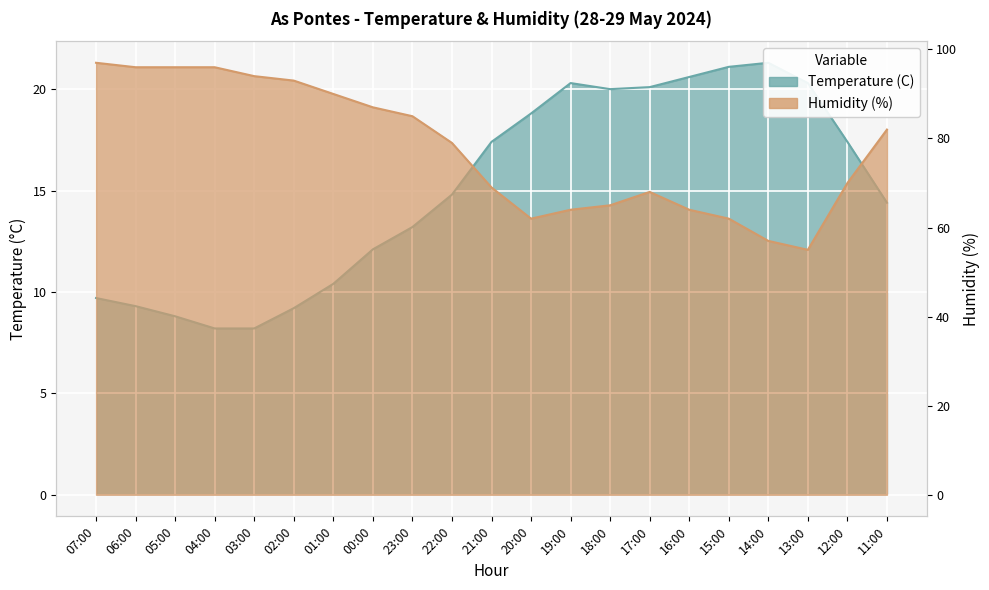

Where is the first local minimum for Humidity (%)?

20:00